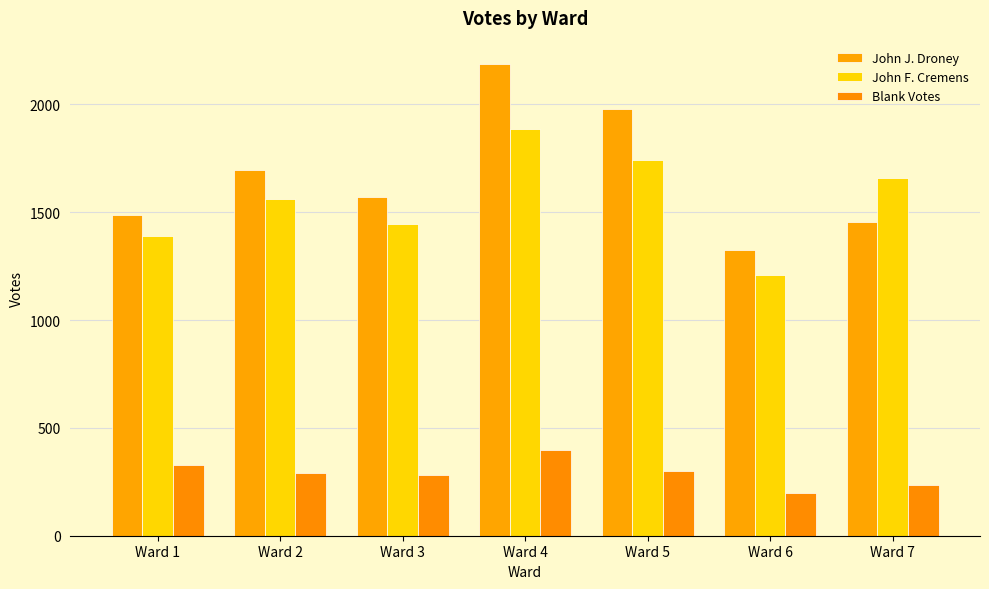

Is the value of Blank Votes at Ward 1 greater than the value of John F. Cremens at Ward 1?

No